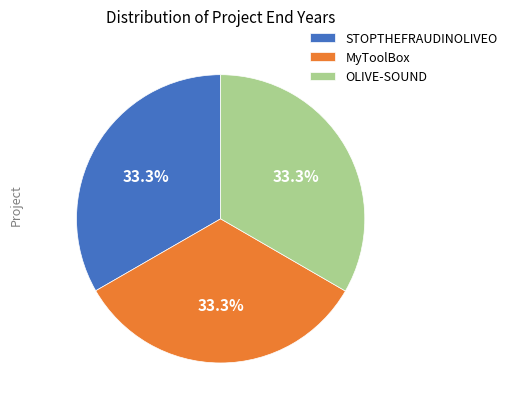

How many segments does this pie chart have?

3